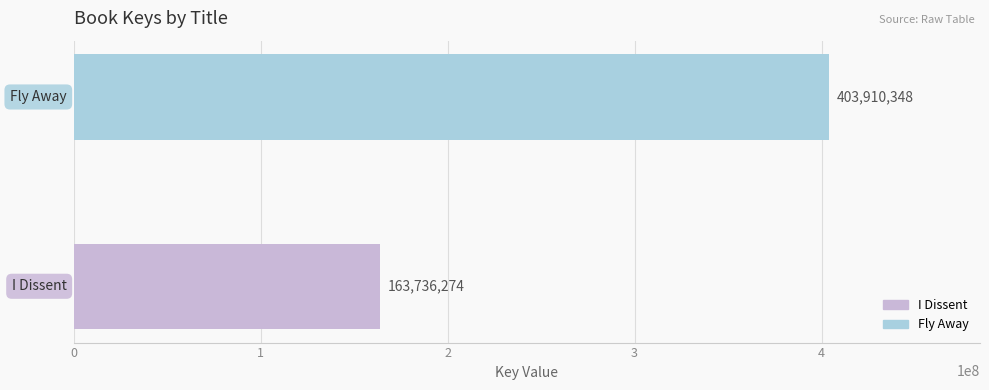

What is the smallest value displayed?

163736274